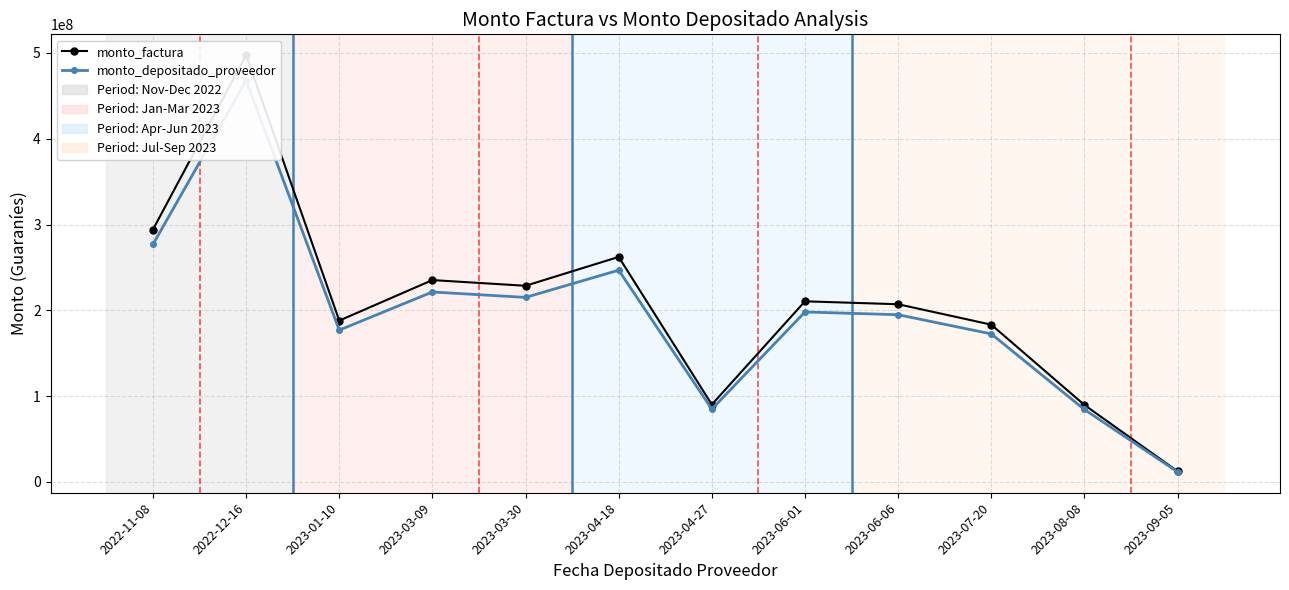

Rank the series by their maximum value, from highest to lowest.

monto_factura, monto_depositado_proveedor